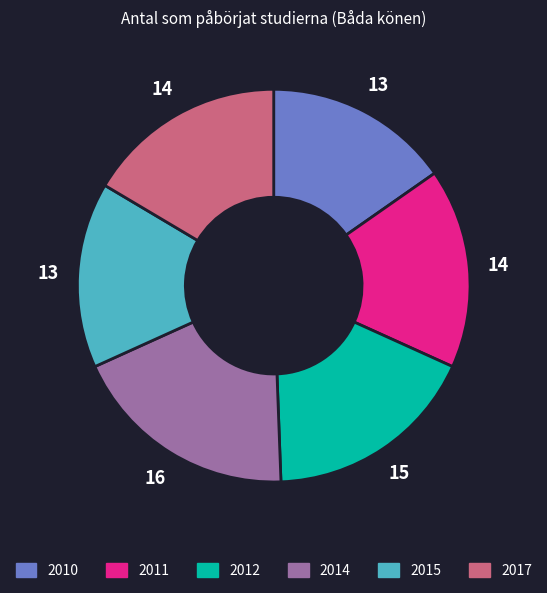

How many segments does this pie chart have?

6